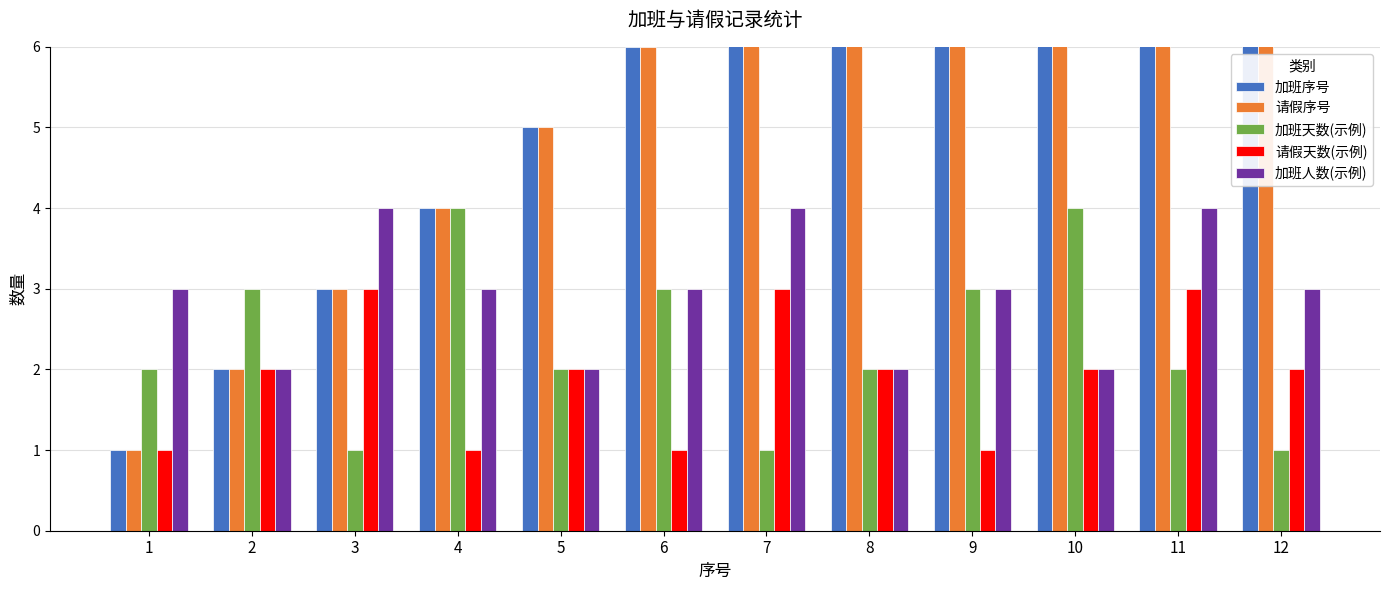

Which category has the lowest value across all series?

1